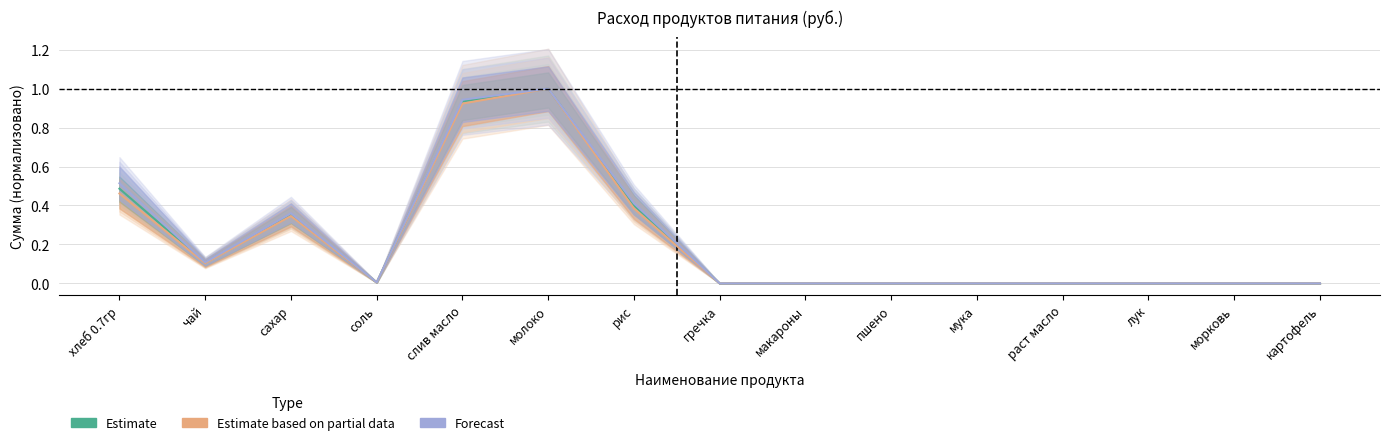

How many series are shown in this chart?

3